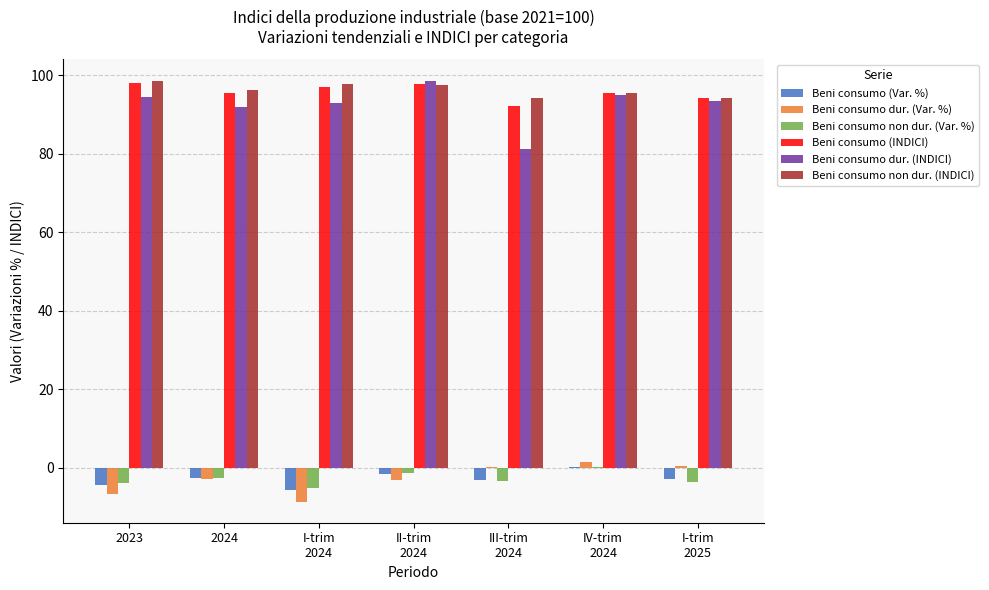

How many data points does each series have?

7